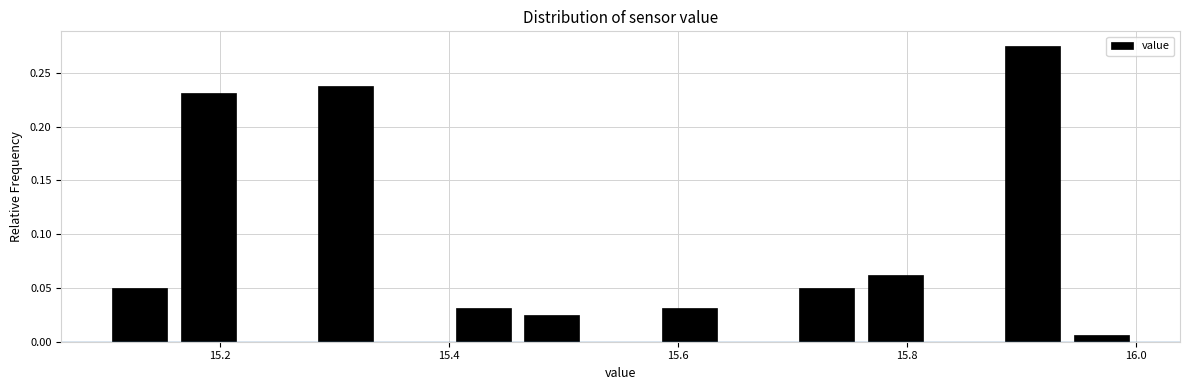

Around what value on the x-axis is the tallest bar? Give the approximate position of its centre, as read against the axis.

15.92